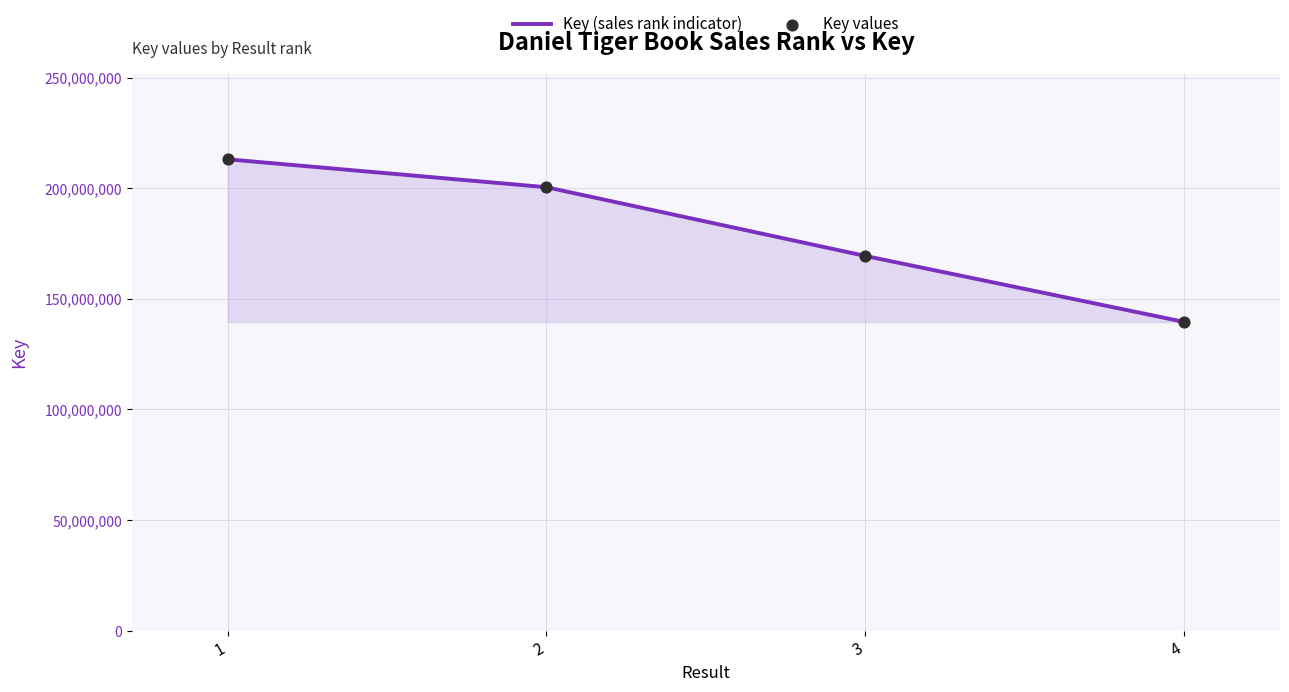

What is the approximate value at 3?

169389929